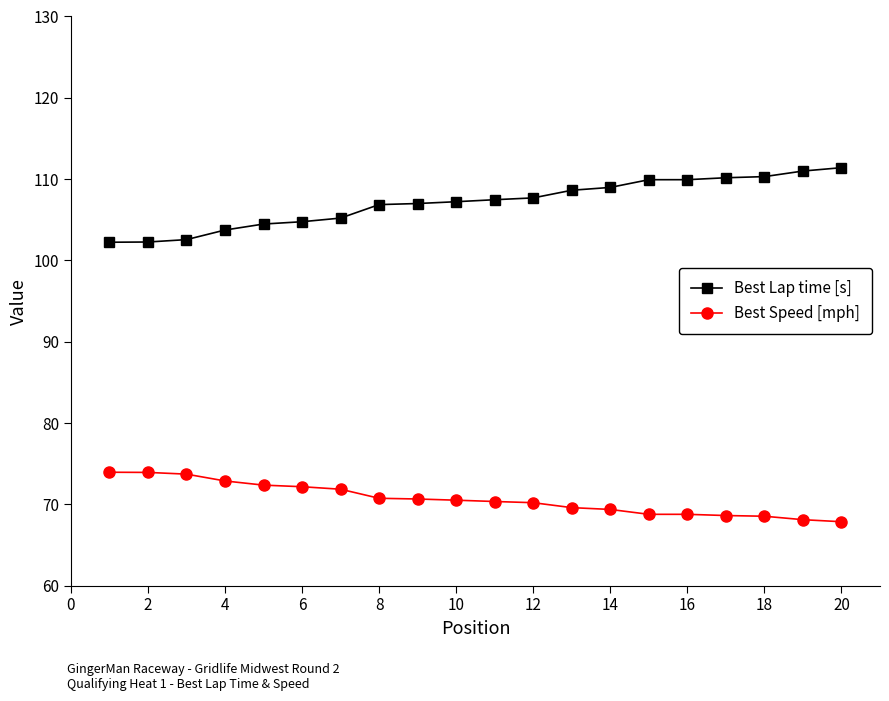

What is the average value of the Best Lap time [s] series?

107.1